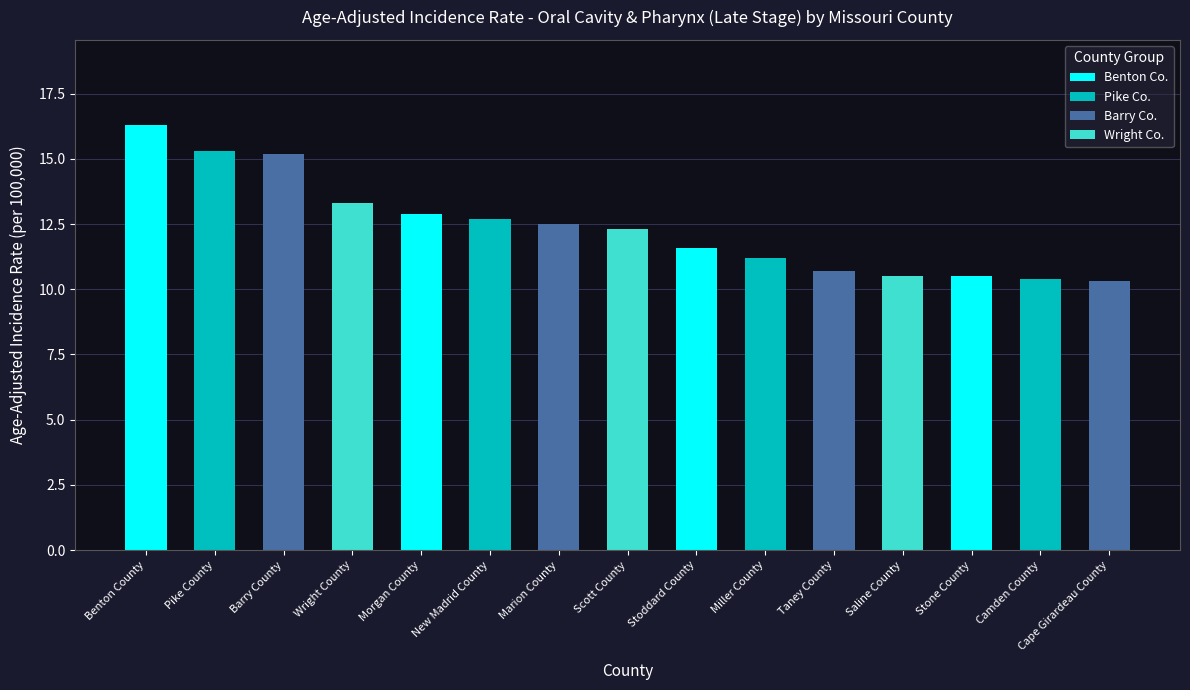

True or false: the data shows 10.4 at Camden County.

True